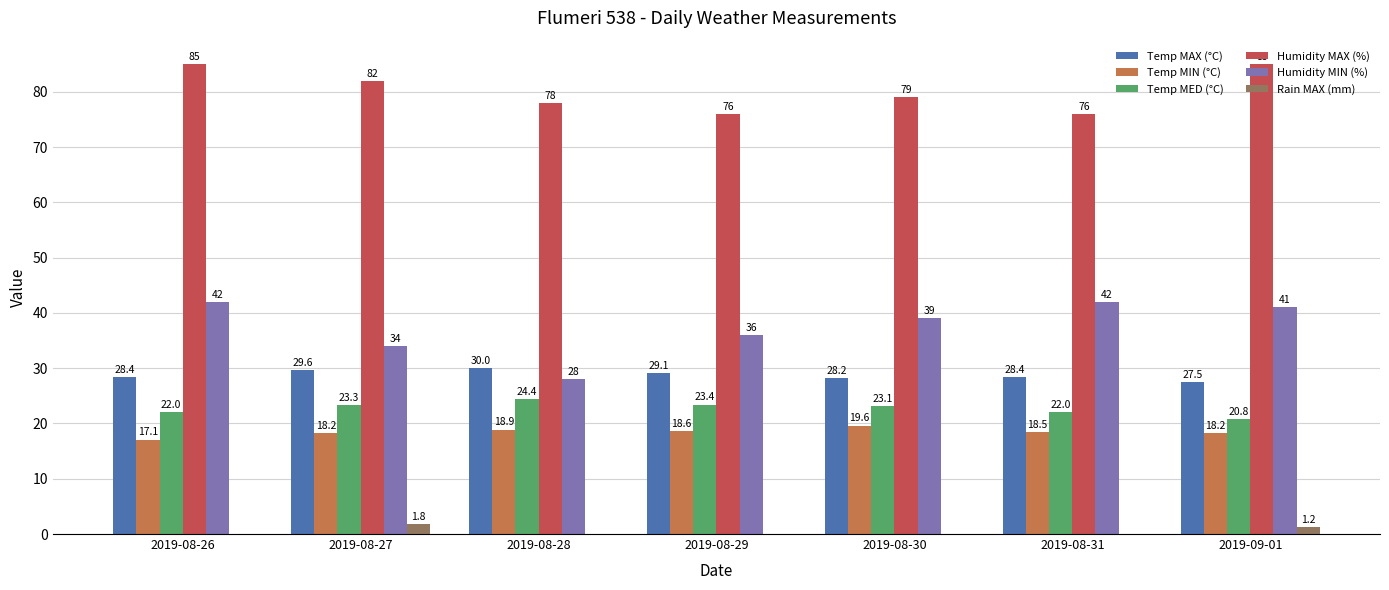

How many distinct data groups are displayed?

6